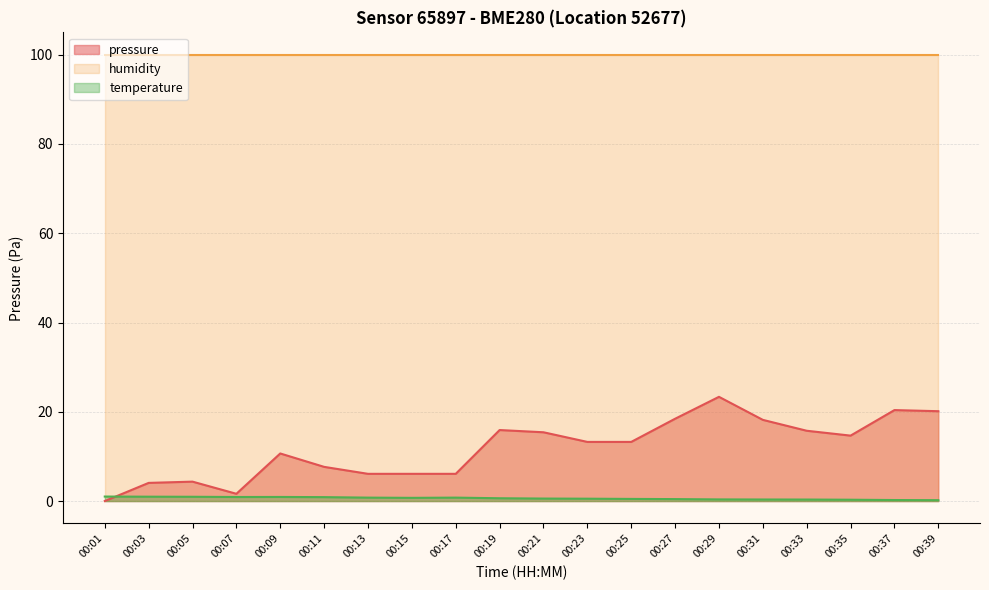

At which category does pressure reach its first local valley?

00:07